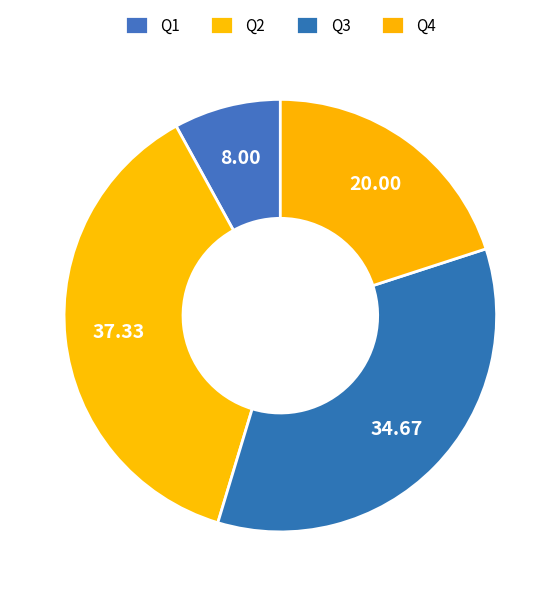

To the nearest percent, what is the difference between the largest and smallest slice percentages?

29%